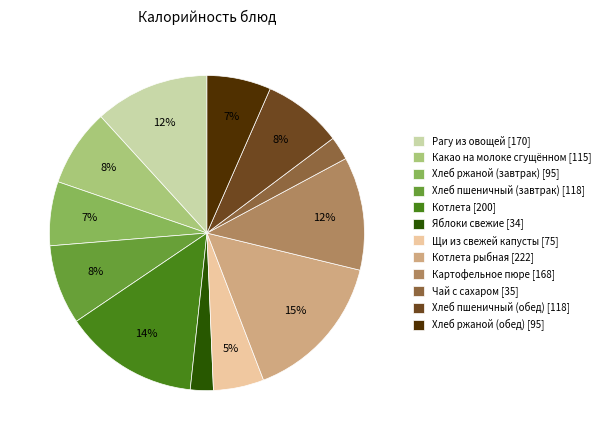

Is there a majority slice in this chart?

No